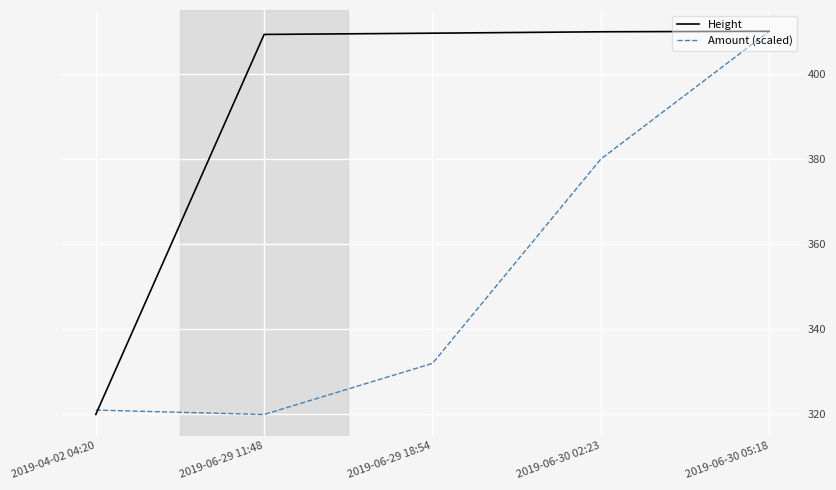

What is the difference between the Amount (scaled) values at 2019-04-02 04:20 and 2019-06-30 05:18?

89.0